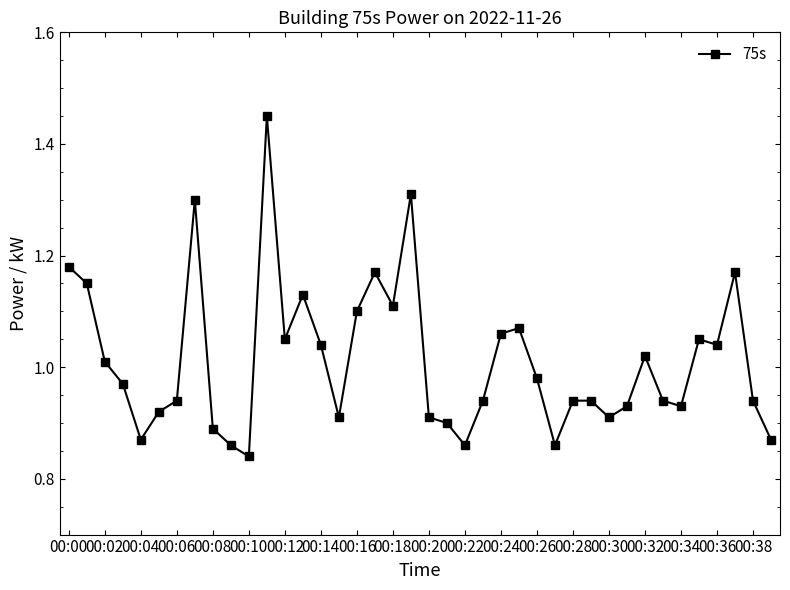

How many lines are shown in the chart?

1